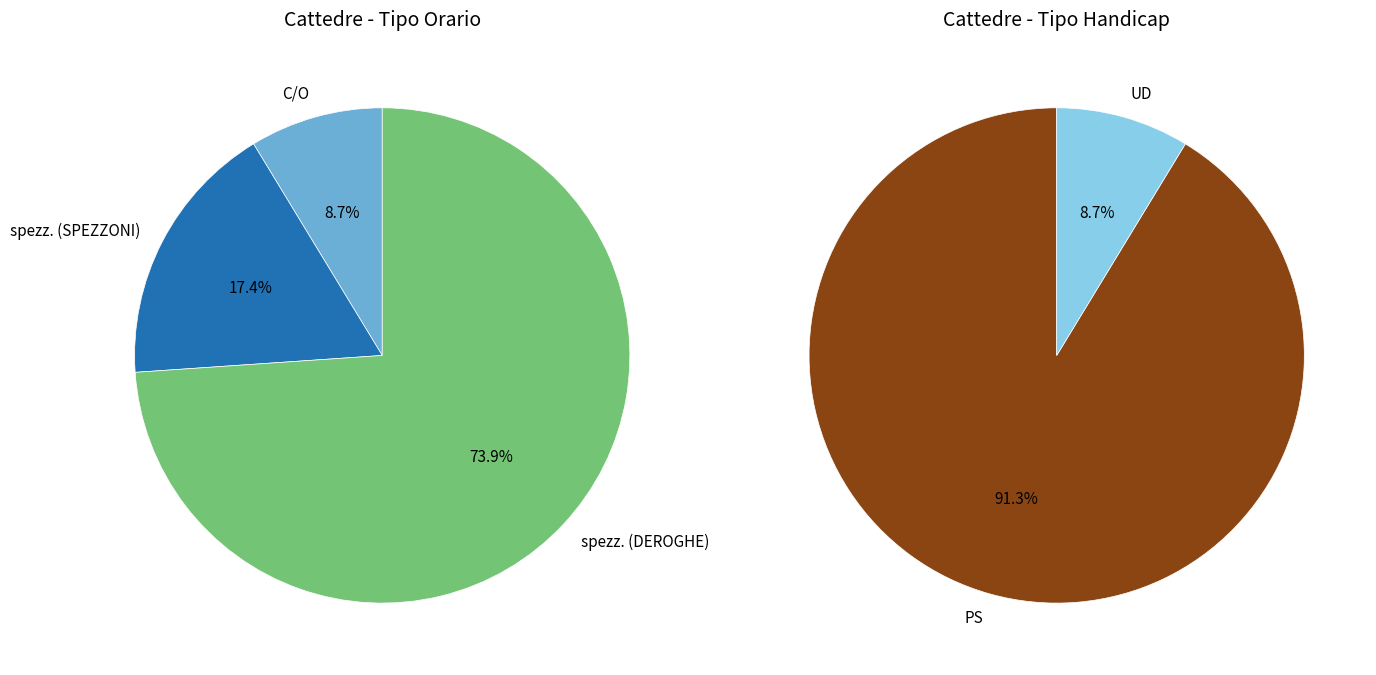

To the nearest percent, what percentage of the pie is spezz. (SPEZZONI)?

17%